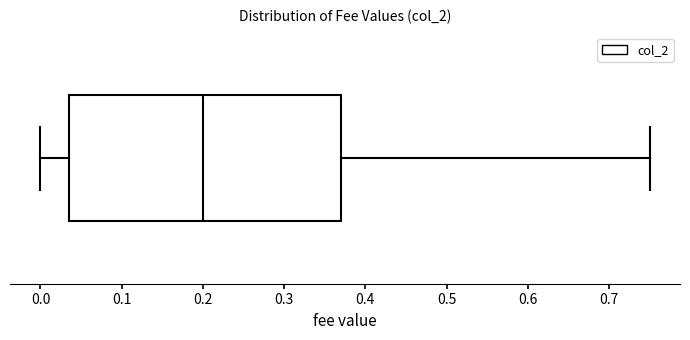

Where does the left whisker of the box end on the x-axis? The values are not printed on the chart, so give them approximately, as read against the axis.

0.00